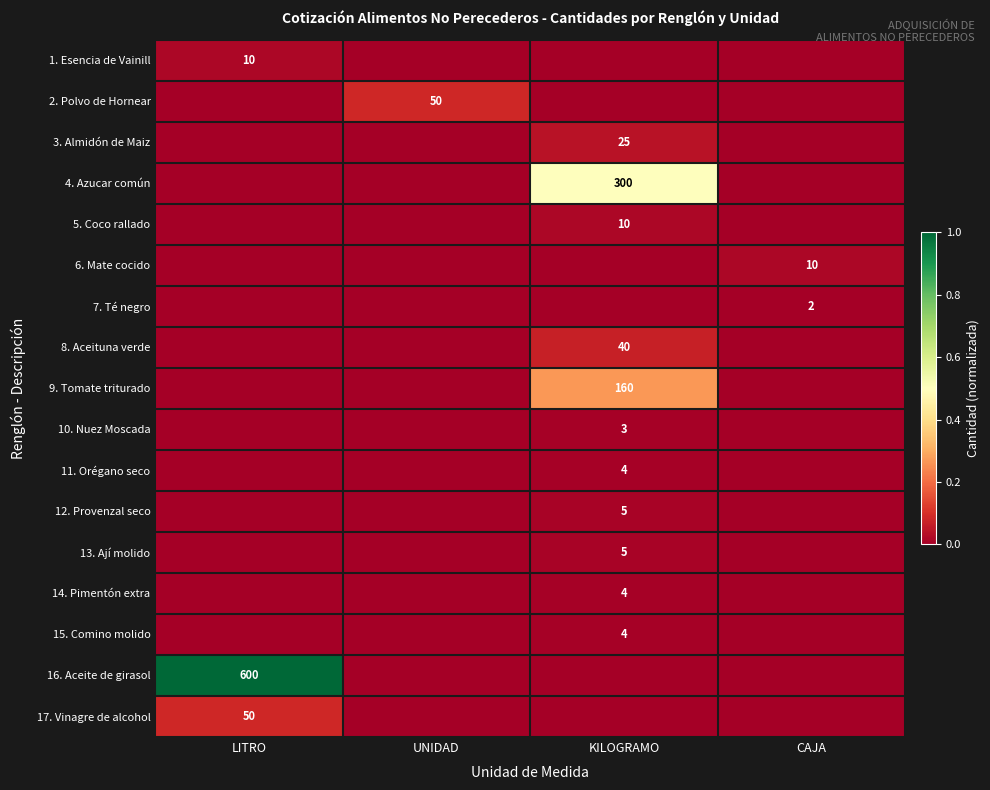

Which has a higher value, UNIDAD or KILOGRAMO?

UNIDAD